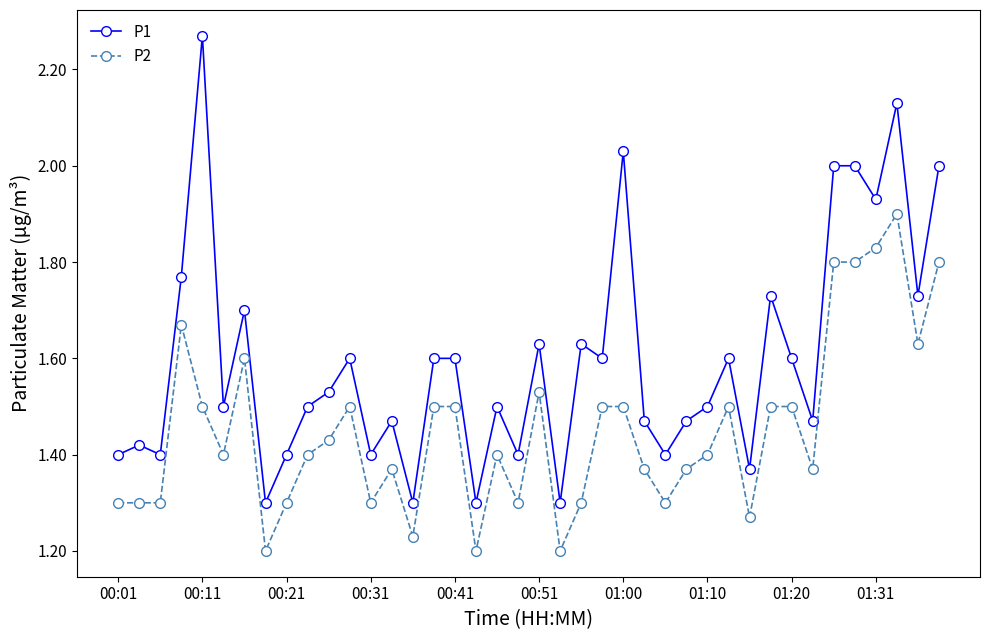

What is the difference between the second highest and minimum values in the P2 series?

0.6